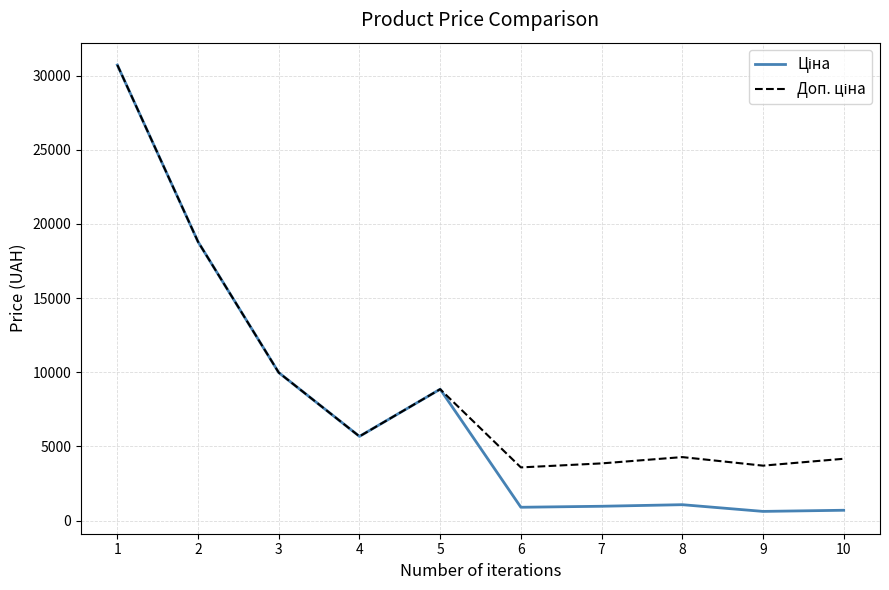

What is the maximum value shown in the chart?

30717.1